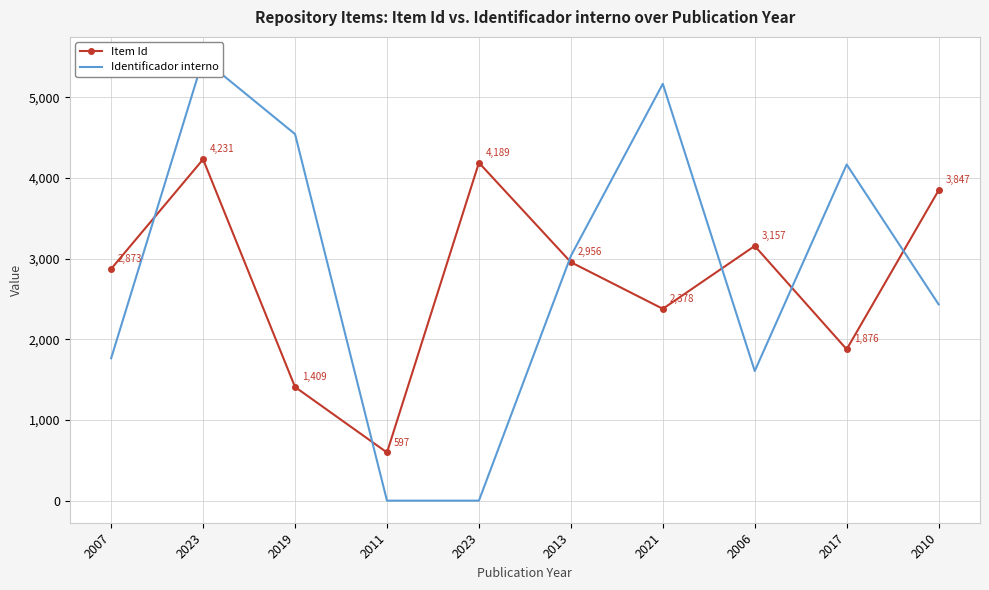

What is the average value of the Identificador interno series?

2819